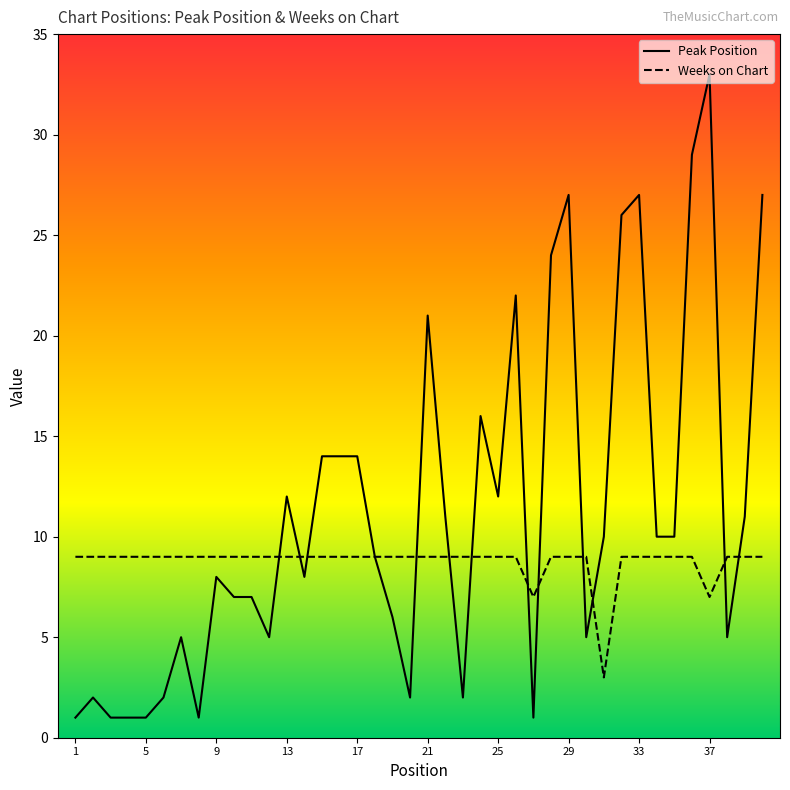

After their last crossing, which series has the higher values: Peak Position or Weeks on Chart?

Peak Position